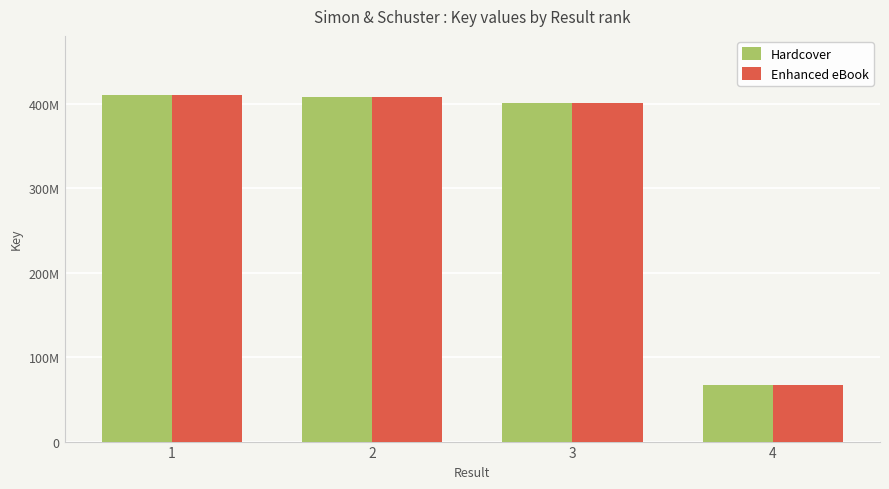

What is the difference between the second highest and minimum values in the Hardcover series?

340763301